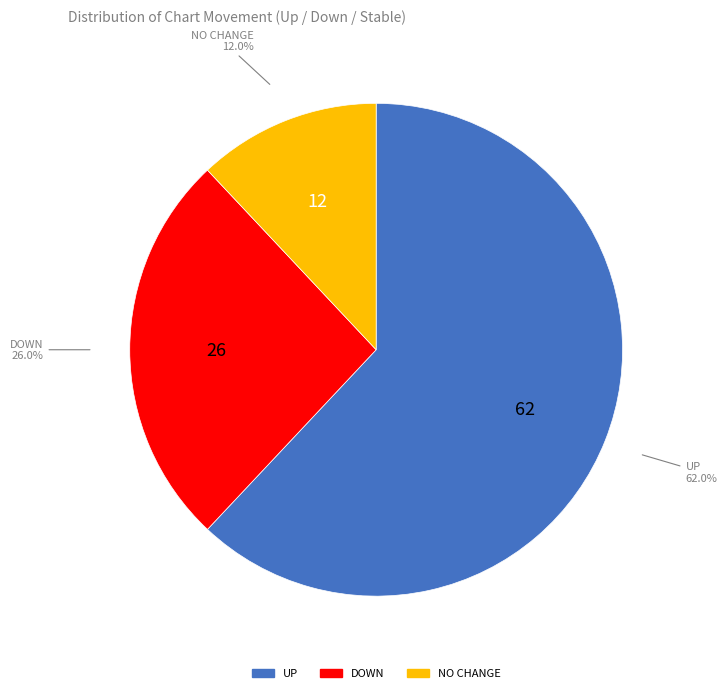

Is there any slice that represents more than half of the pie?

Yes